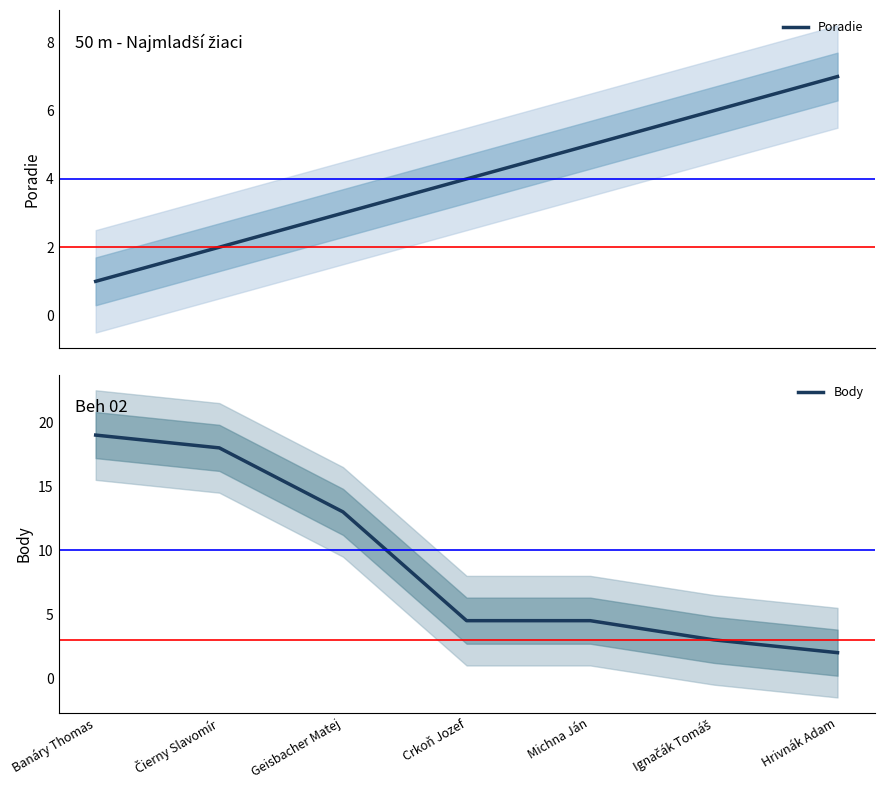

Which category has the lowest value in the Poradie series?

Banáry Thomas